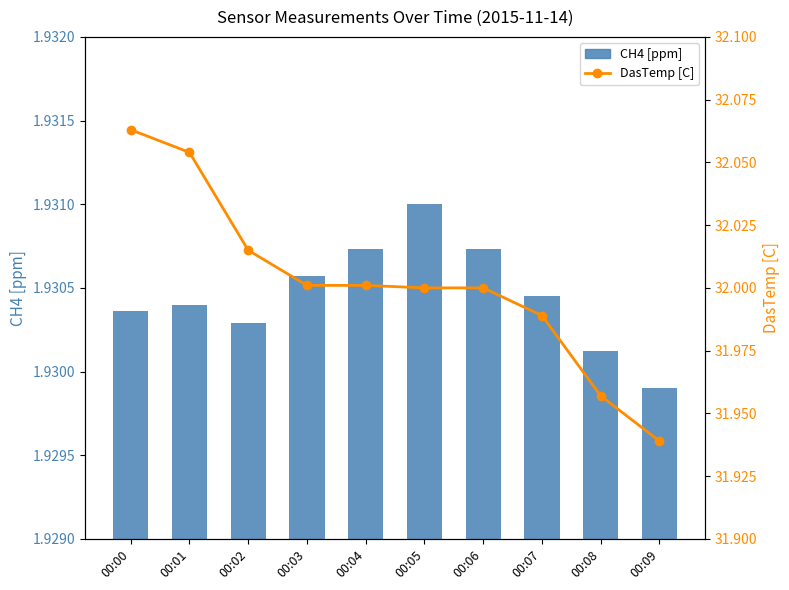

Count the number of categories in the chart.

10